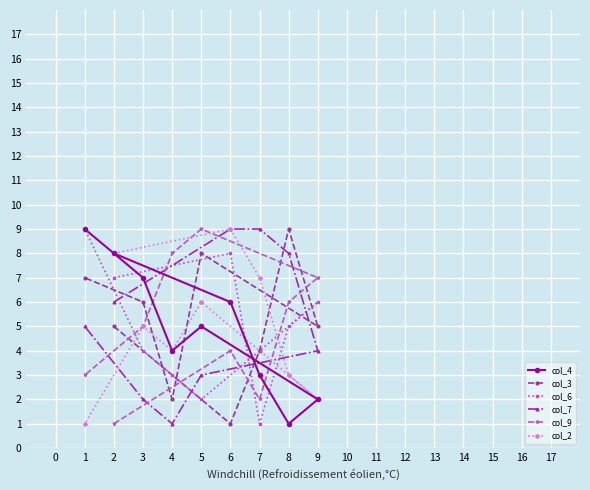

What is the difference between the maximum and second lowest values in the col_7 series?

7